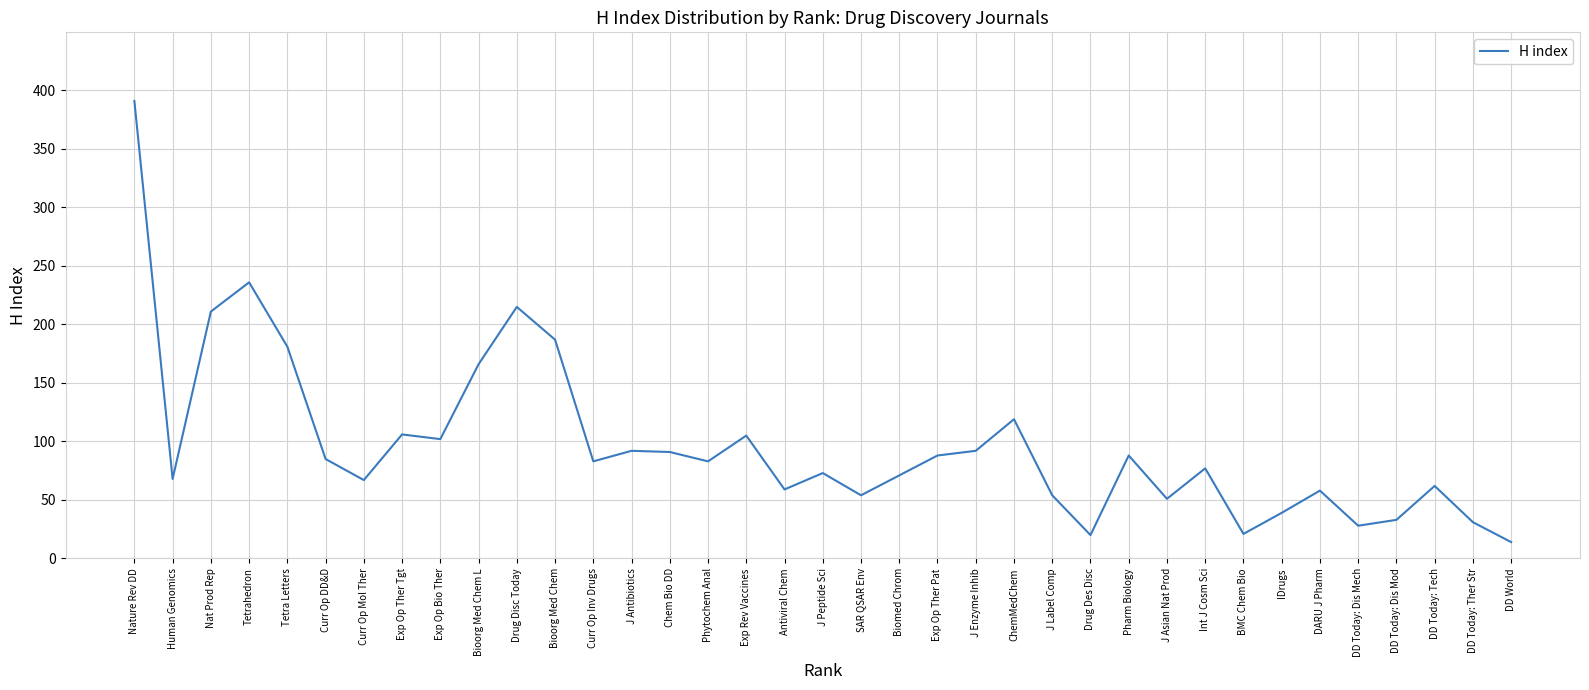

What is the change in value from Human Genomics to Exp Op Ther Pat?

+20